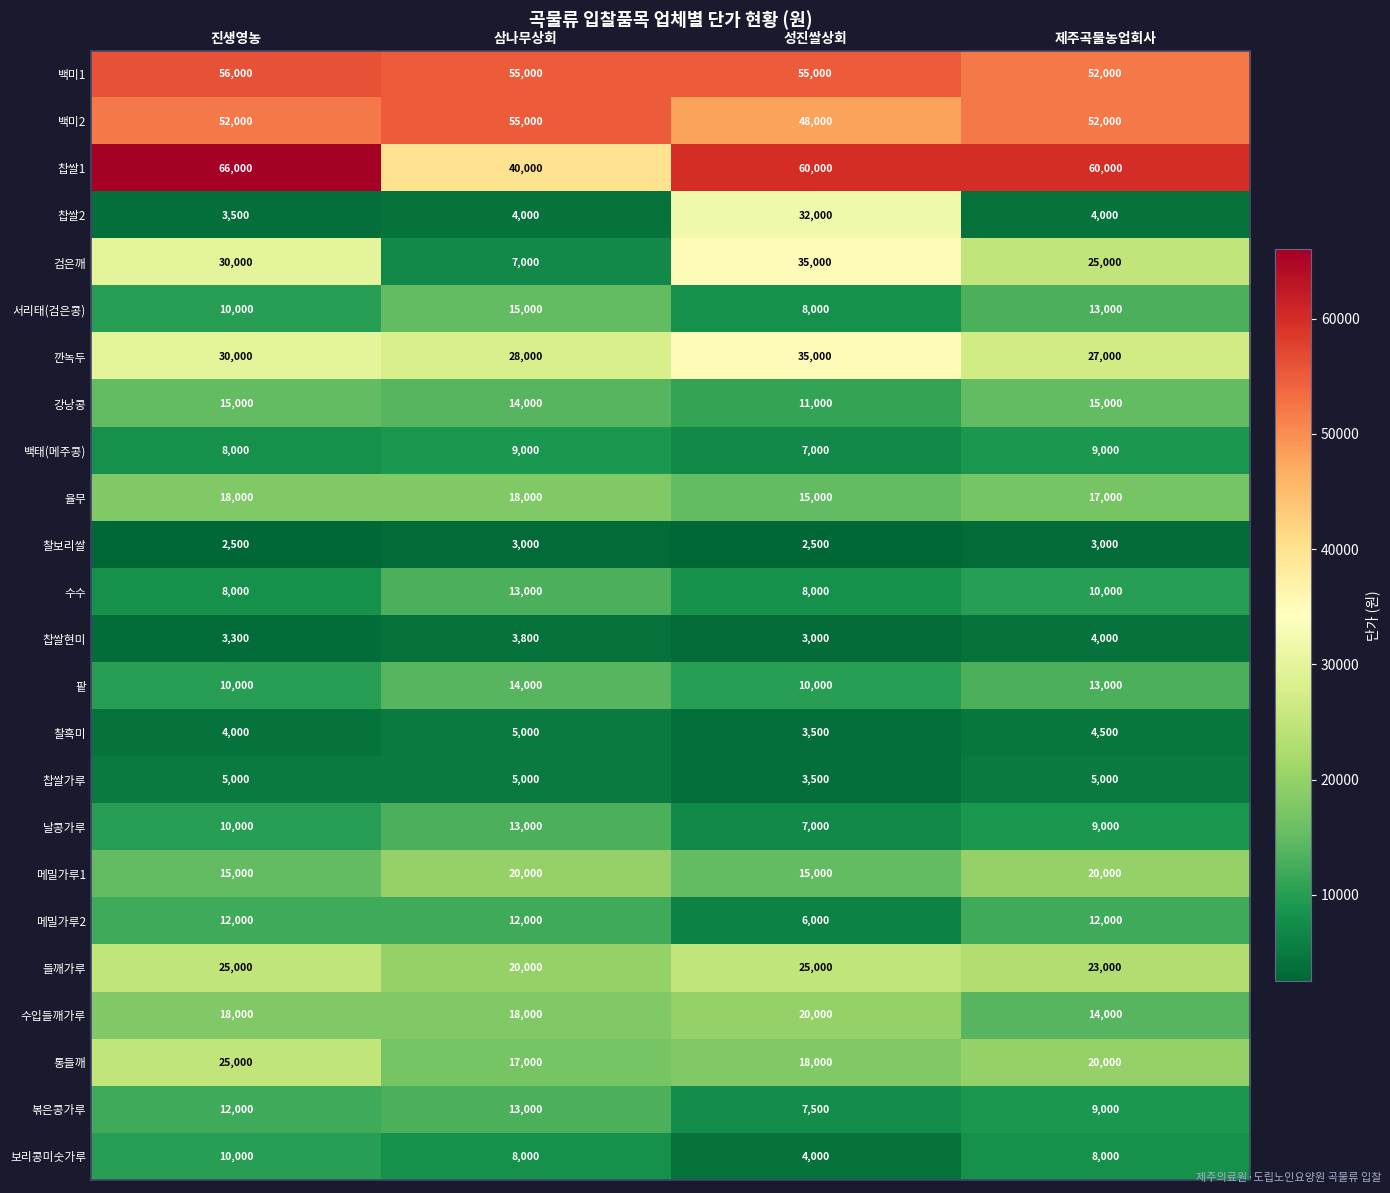

Between 진생영농 and 삼나무상회, which series saw the biggest shift?

찹쌀1